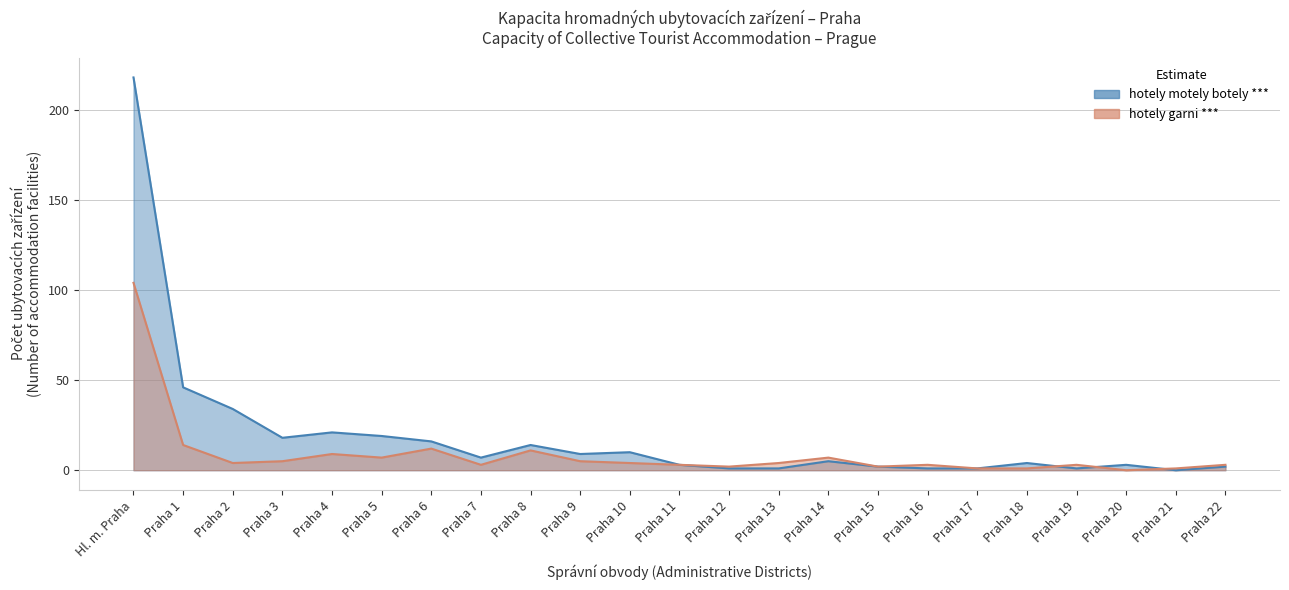

What is the approximate value of hotely garni *** at Praha 3, to the nearest 5?

5